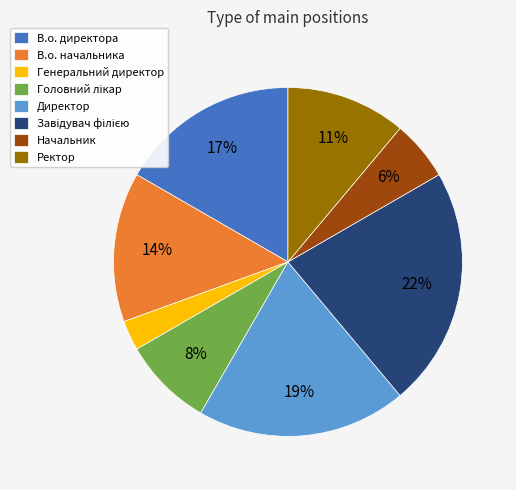

Does В.о. начальника account for over 50% of the chart?

No